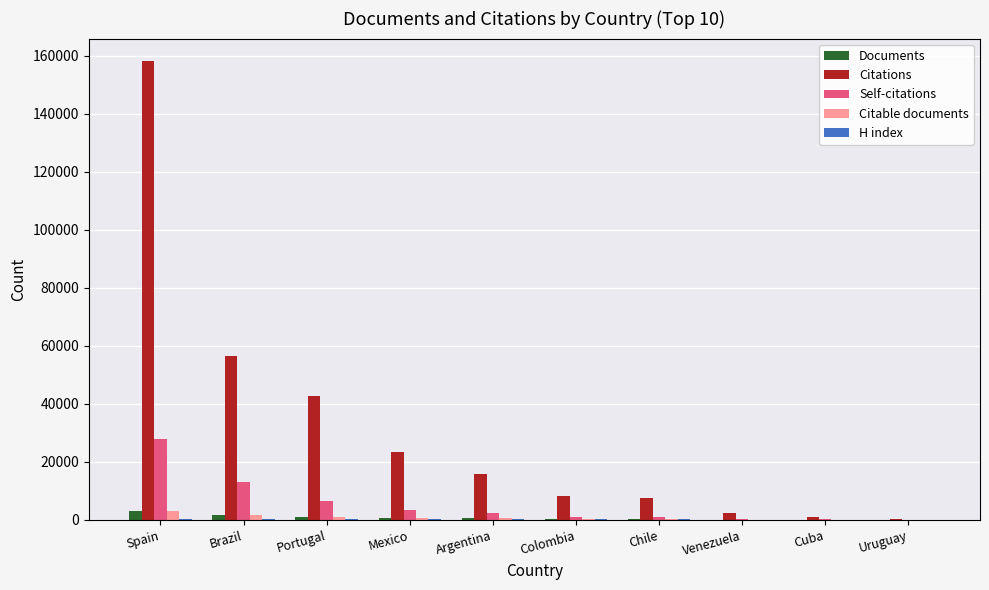

At which category is the sum across all series the highest?

Spain